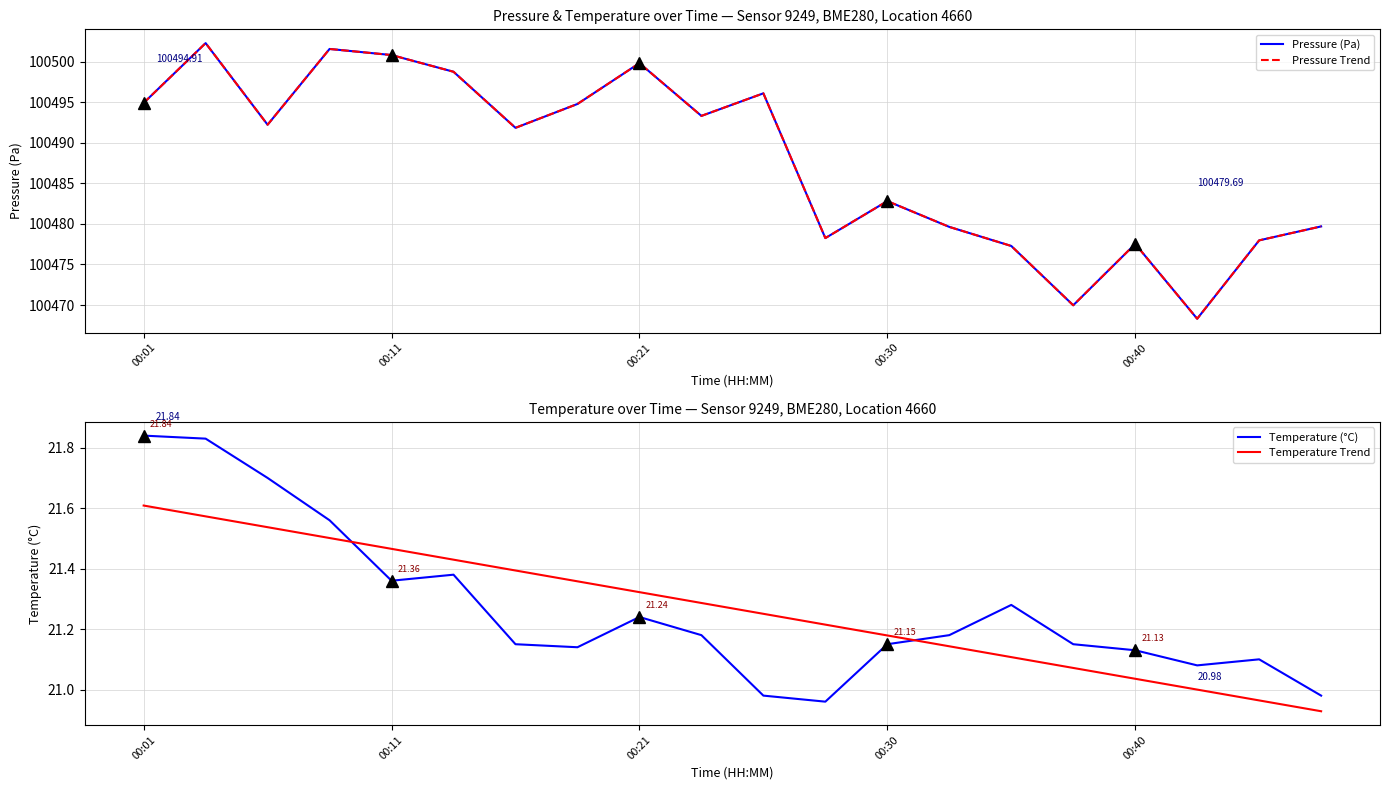

What is the difference between the maximum and minimum values in the Pressure Trend series?

34.0